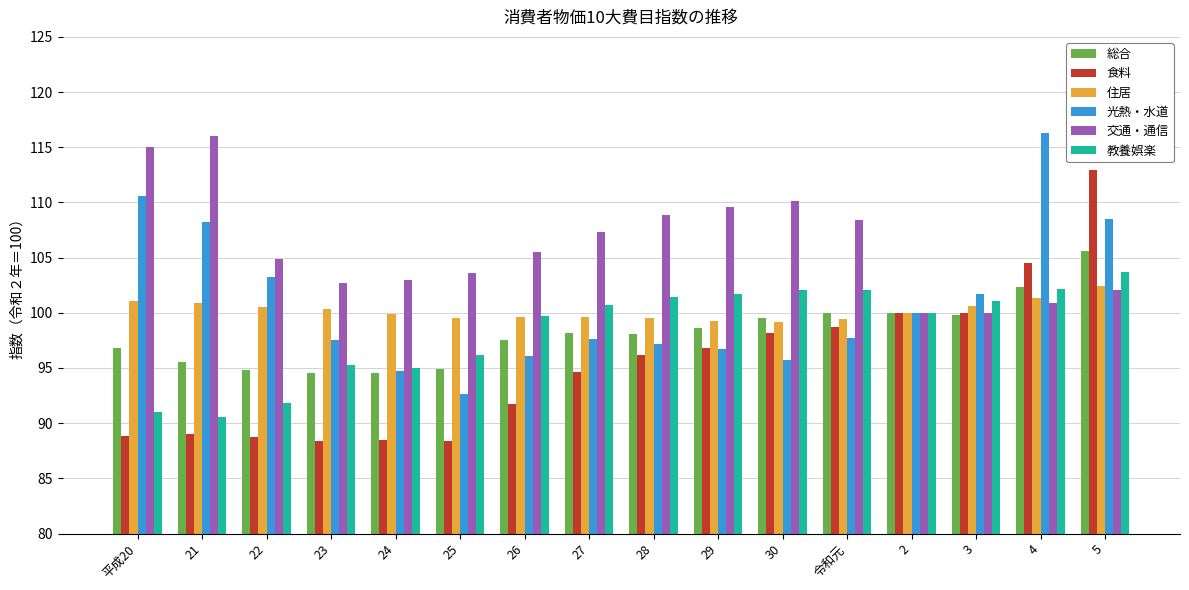

Which series has the largest total across all categories?

交通・通信